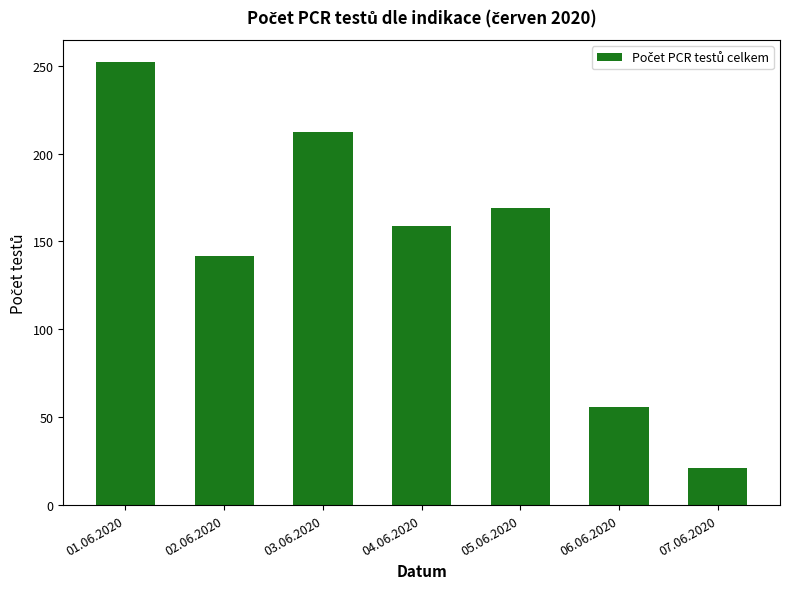

What is the change in value from 02.06.2020 to 04.06.2020?

+17